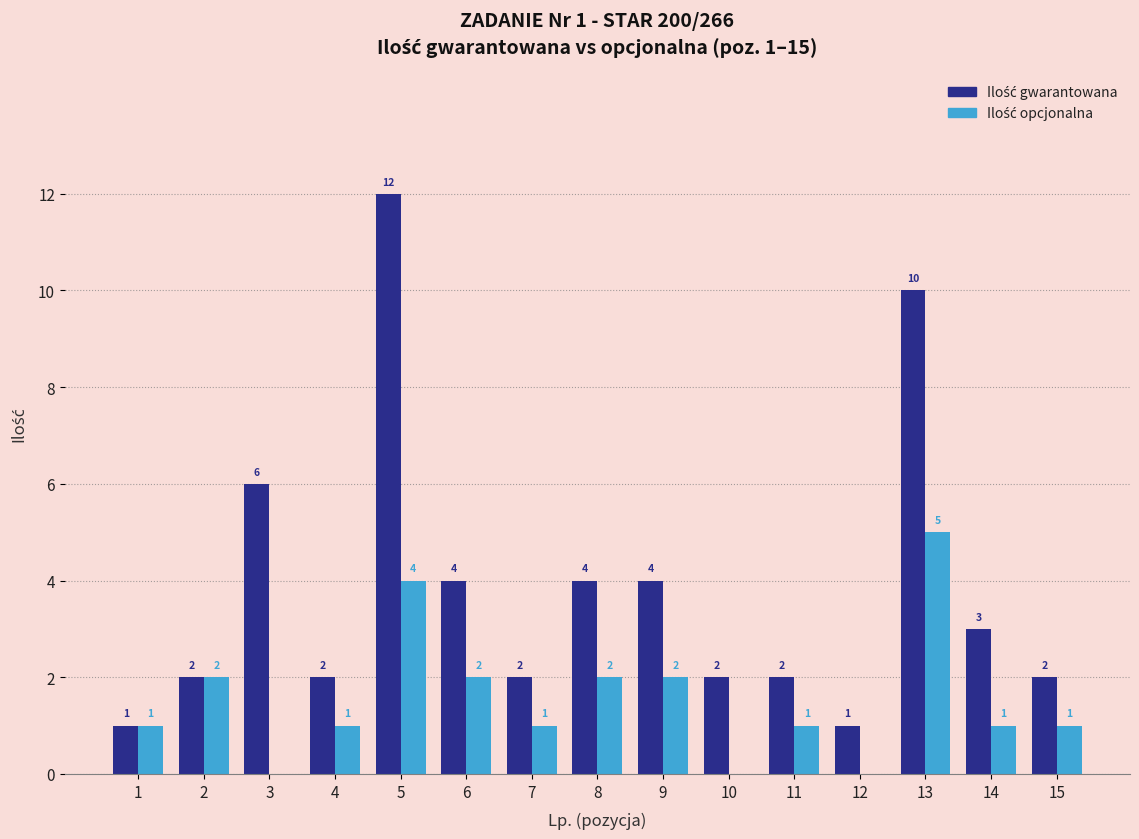

What is the greatest value displayed?

12